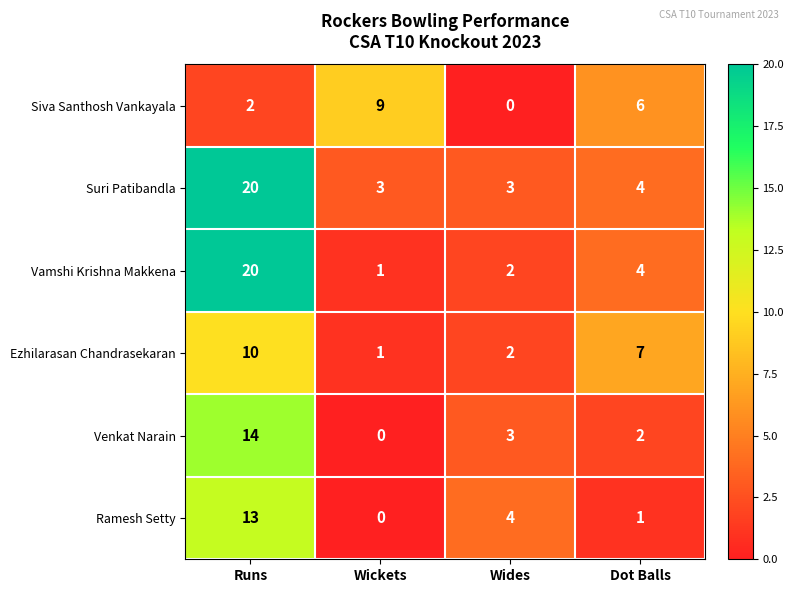

Reading left to right, list all the values displayed in this chart.

Siva Santhosh Vankayala: Runs=2	Wickets=9	Wides=0	Dot Balls=6
Suri Patibandla: Runs=20	Wickets=3	Wides=3	Dot Balls=4
Vamshi Krishna Makkena: Runs=20	Wickets=1	Wides=2	Dot Balls=4
Ezhilarasan Chandrasekaran: Runs=10	Wickets=1	Wides=2	Dot Balls=7
Venkat Narain: Runs=14	Wickets=0	Wides=3	Dot Balls=2
Ramesh Setty: Runs=13	Wickets=0	Wides=4	Dot Balls=1